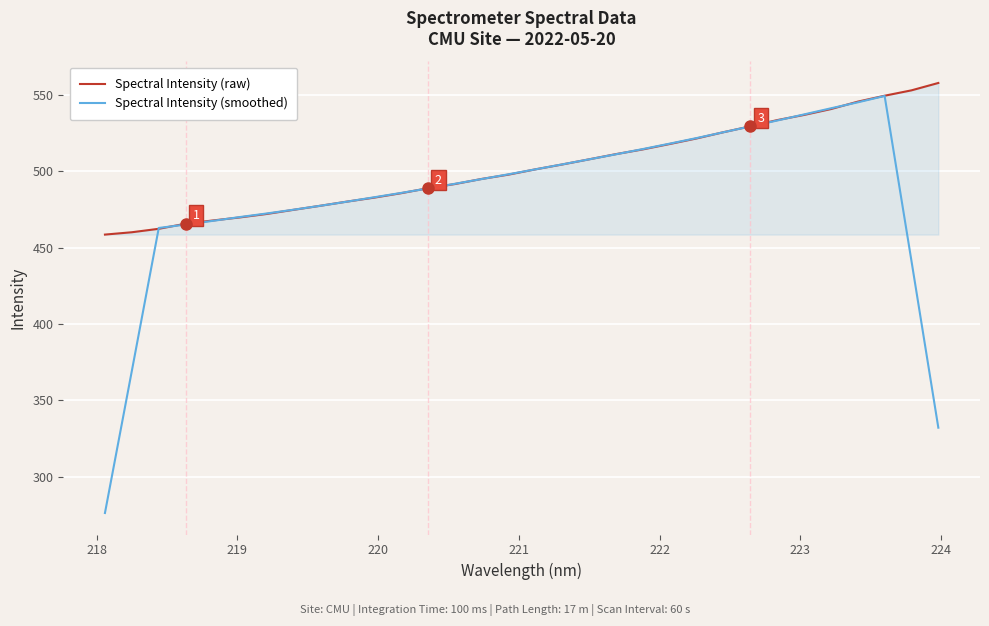

What is the highest value of the Spectral Intensity (smoothed) series?

549.4